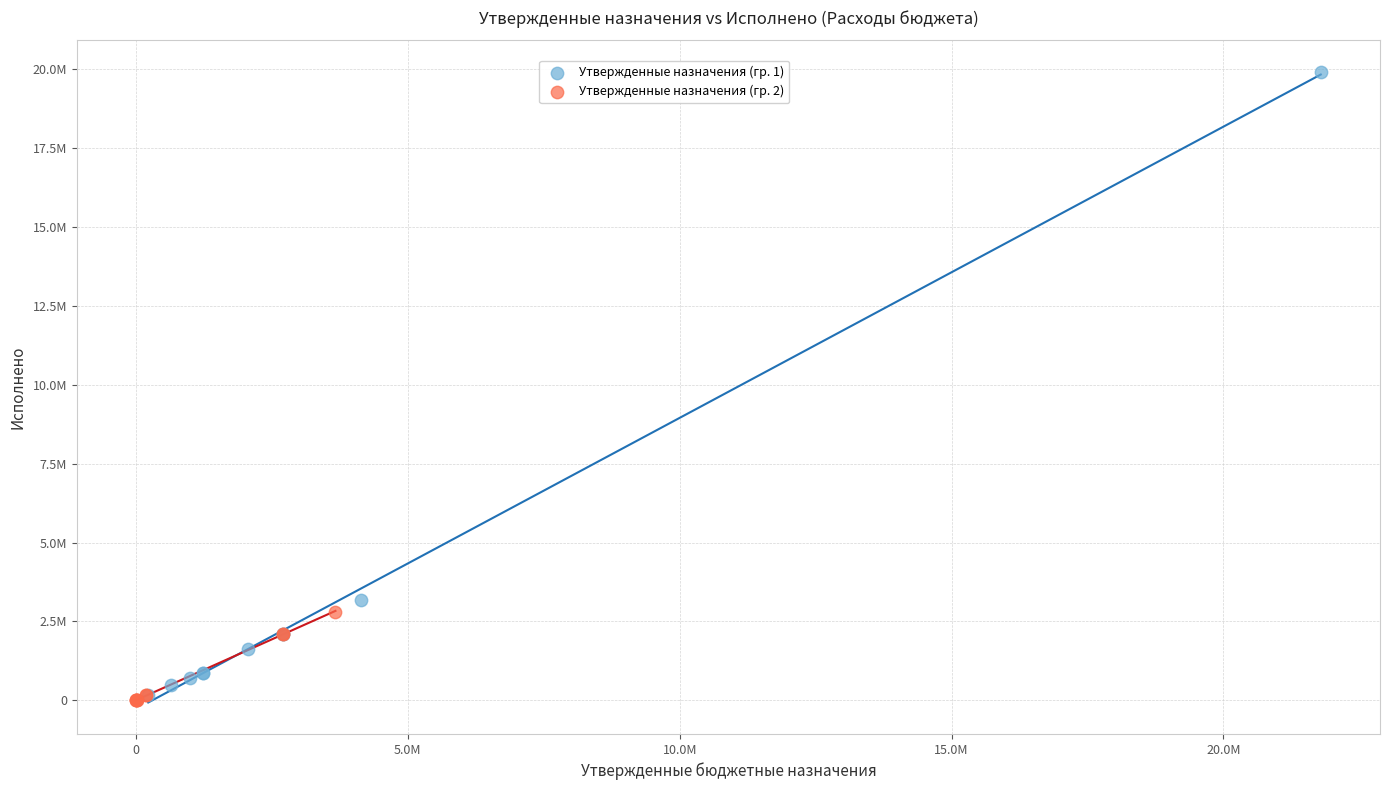

Which series reaches the maximum Y coordinate?

Утвержденные назначения (гр. 1)